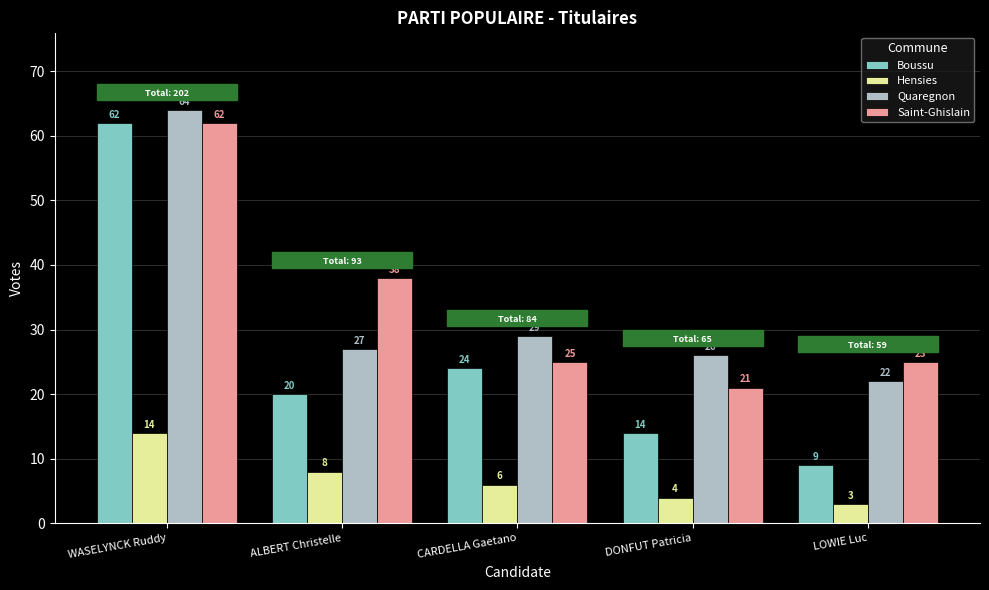

Which series has the largest total across all categories?

Saint-Ghislain